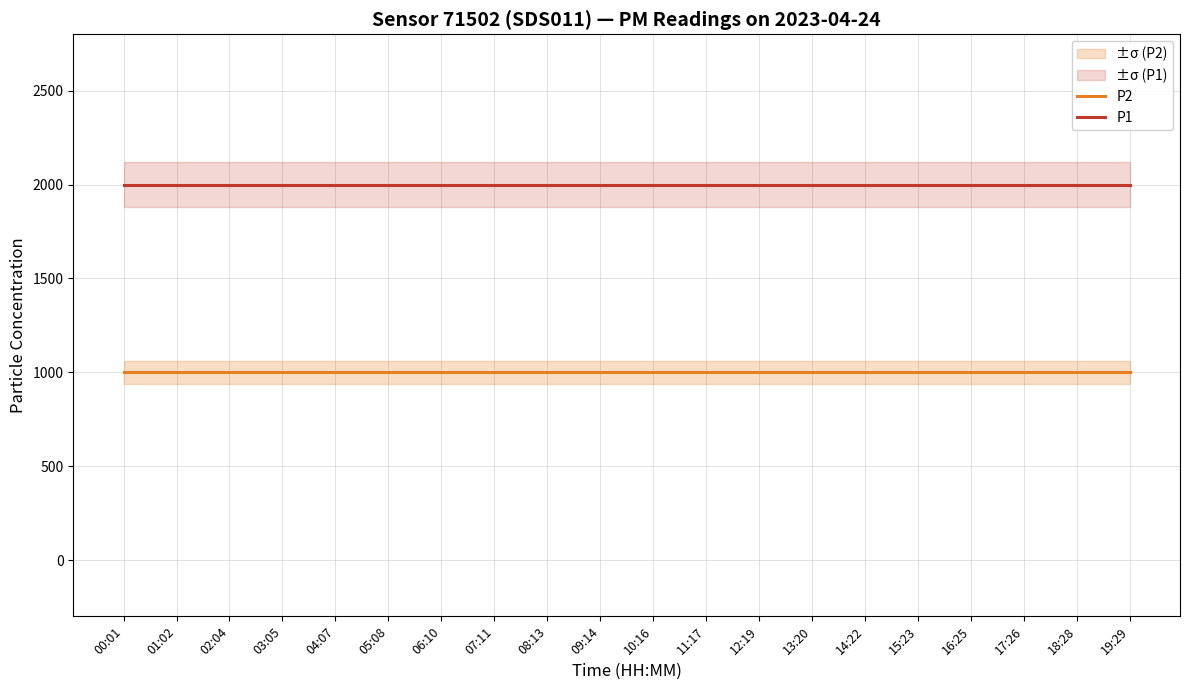

The P1 series shows 564.6 at 05:08. True or false?

False